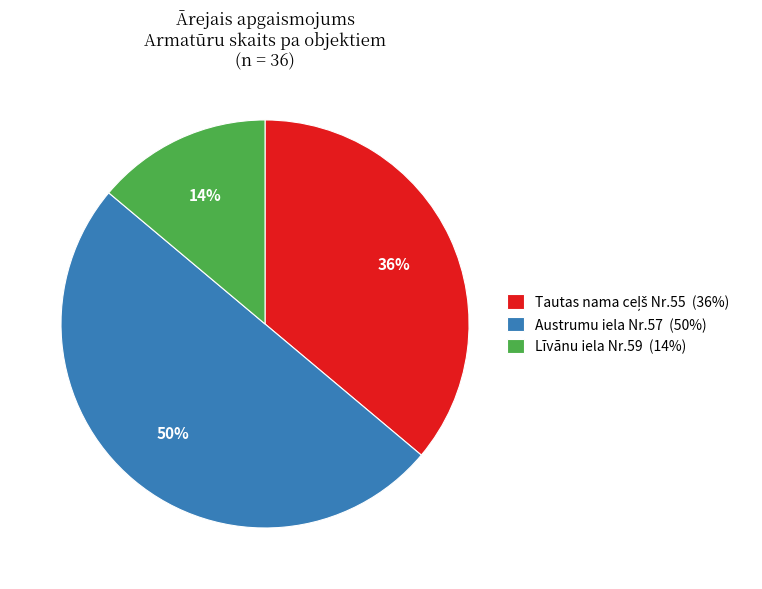

To the nearest percent, what is the difference between the largest and smallest slice percentages?

36%